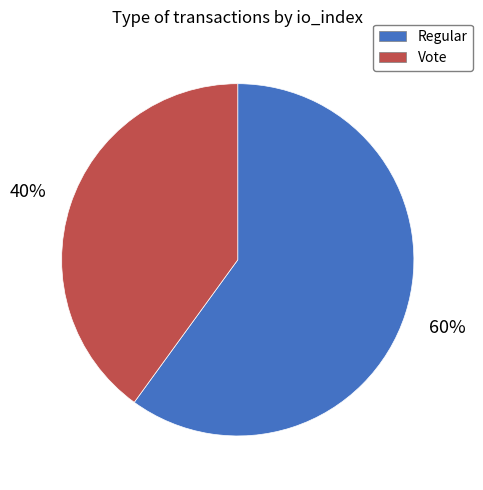

Is Vote the majority of the pie?

No